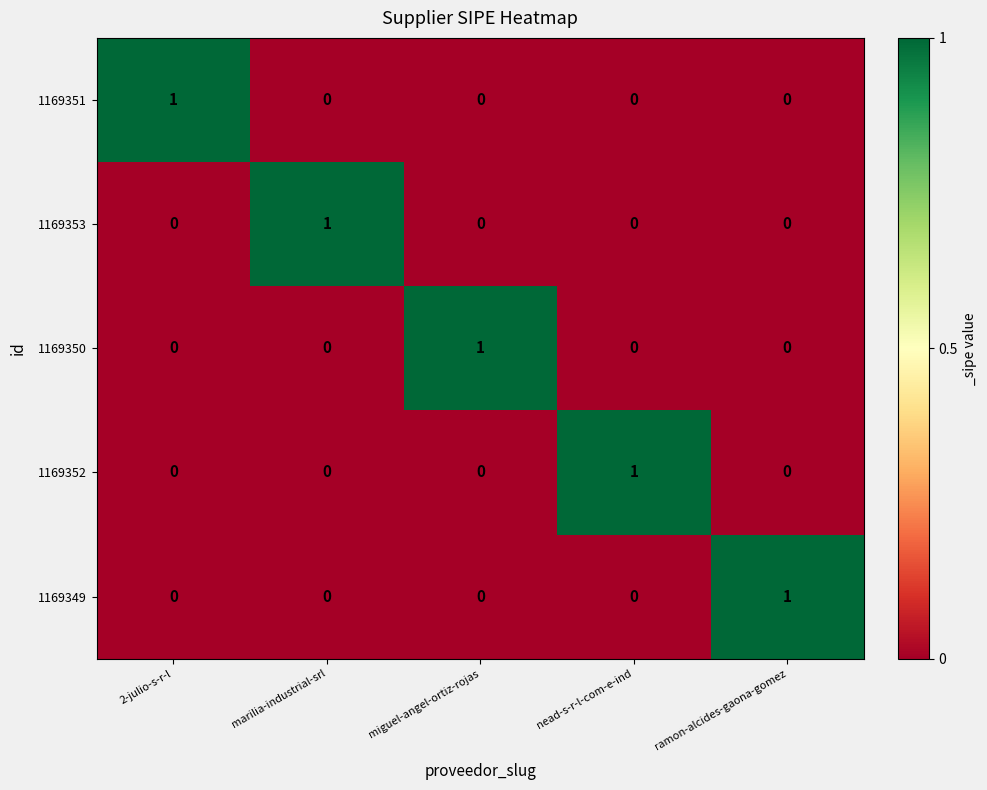

What is the spread (max minus min) of values at marilia-industrial-srl?

1